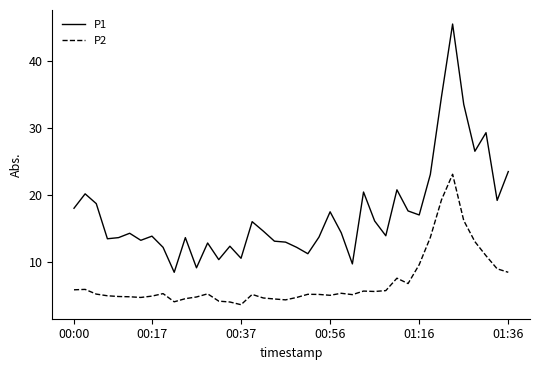

Which series has the largest total across all categories?

P1